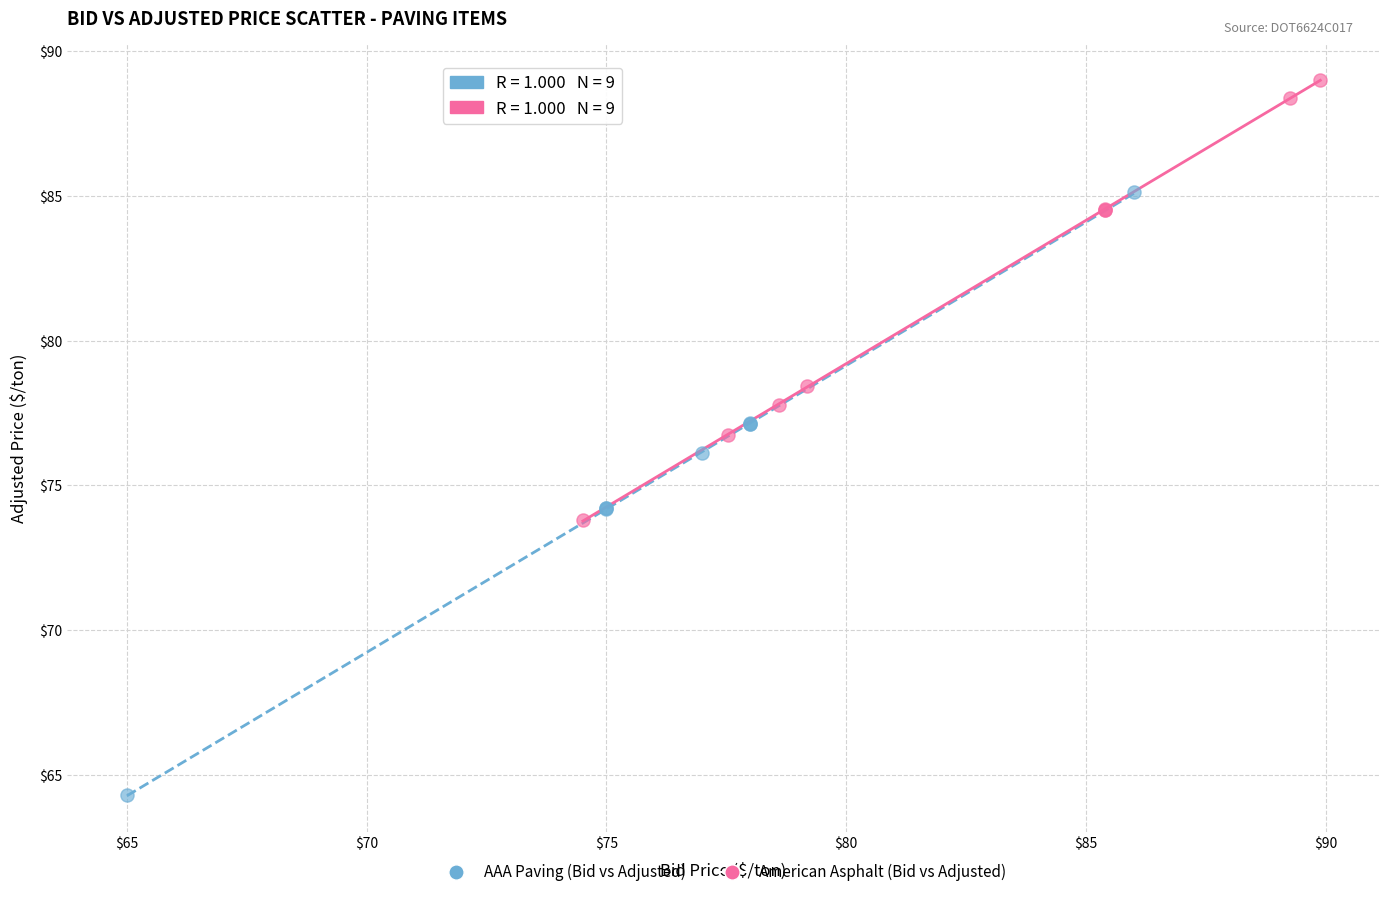

Which series contains the lowest Y value?

AAA Paving (Bid vs Adjusted)